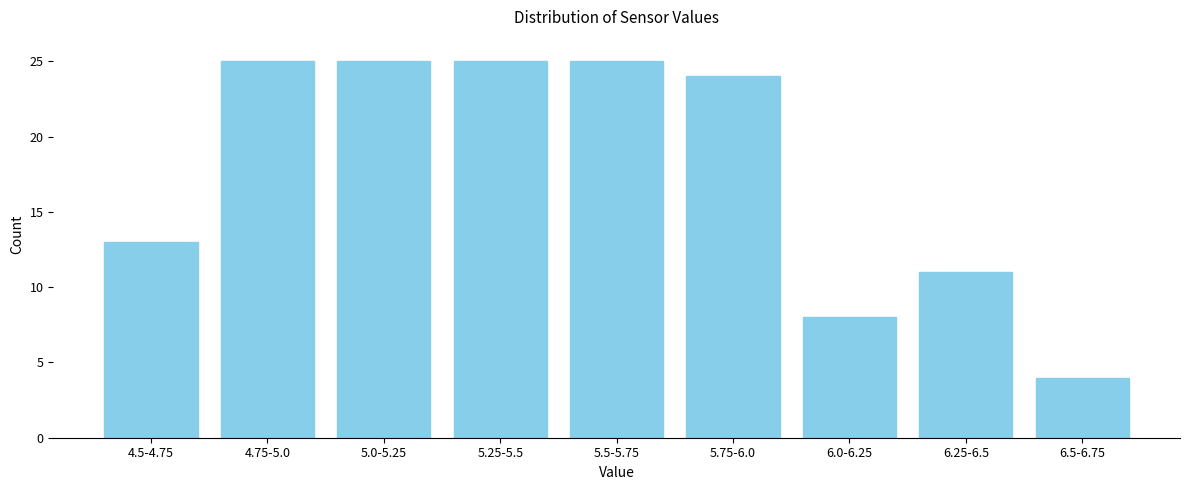

Reading right to left, list all the values displayed in this chart.

4	11	8	24	25	25	25	25	13